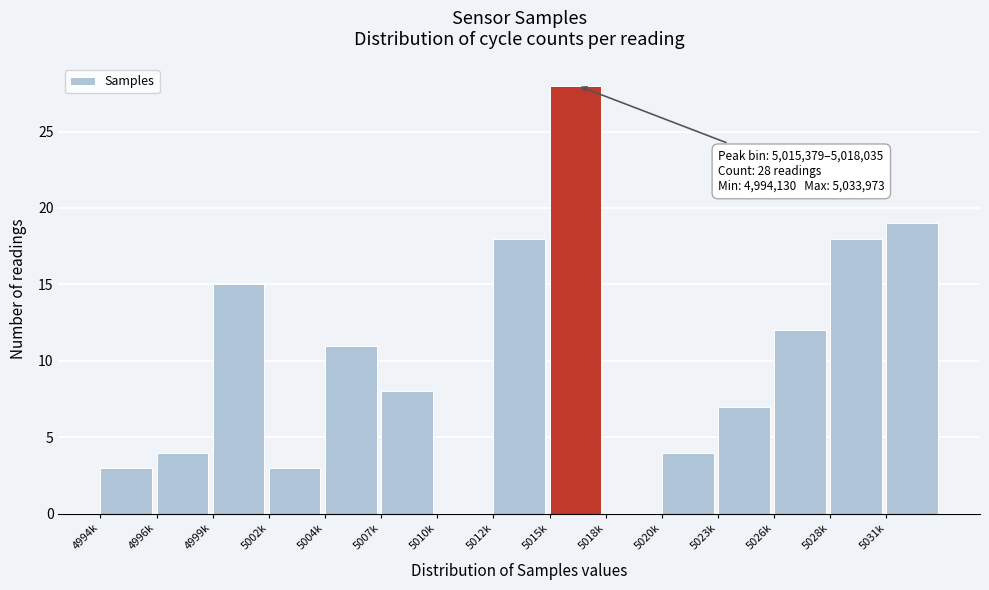

Reading left to right, transcribe all the data shown in this chart.

4994k=3	4996k=4	4999k=15	5002k=3	5004k=11	5007k=8	5010k=0	5012k=18	5015k=28	5018k=0	5020k=4	5023k=7	5026k=12	5028k=18	5031k=19